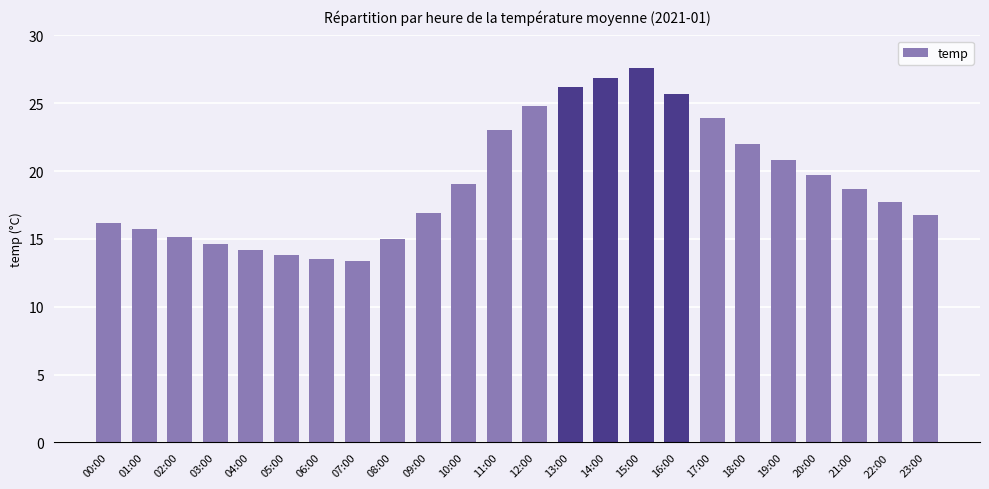

What is the label of the 9th bar from the left?

08:00